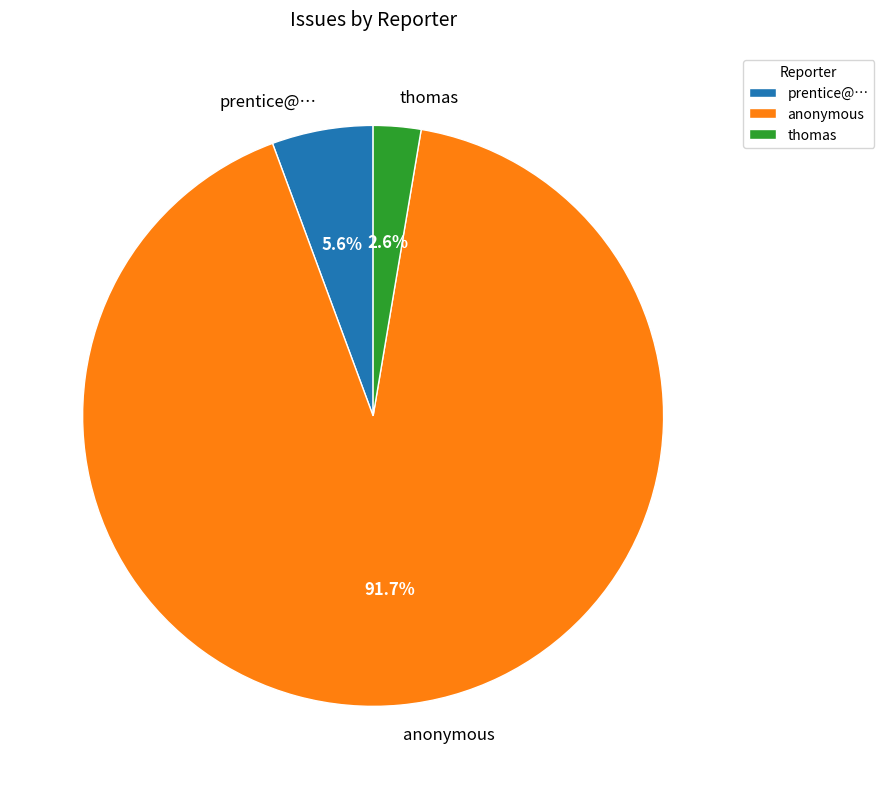

The prentice@… slice represents 1% of the pie. True or false?

False